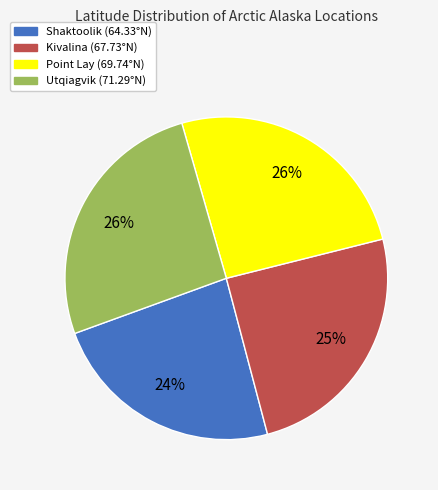

True or false: Utqiagvik accounts for 26% of the total.

True